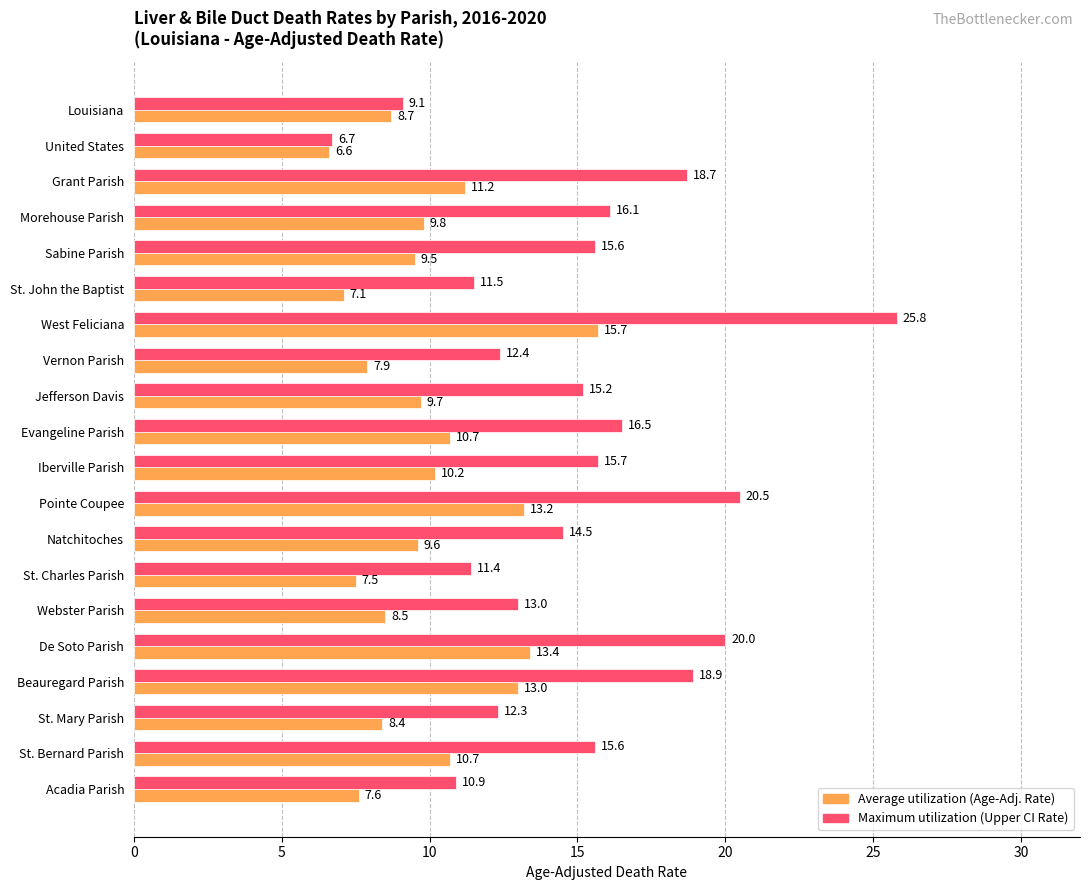

Where is Maximum utilization (Upper CI Rate) nearest to the value 16?

Morehouse Parish